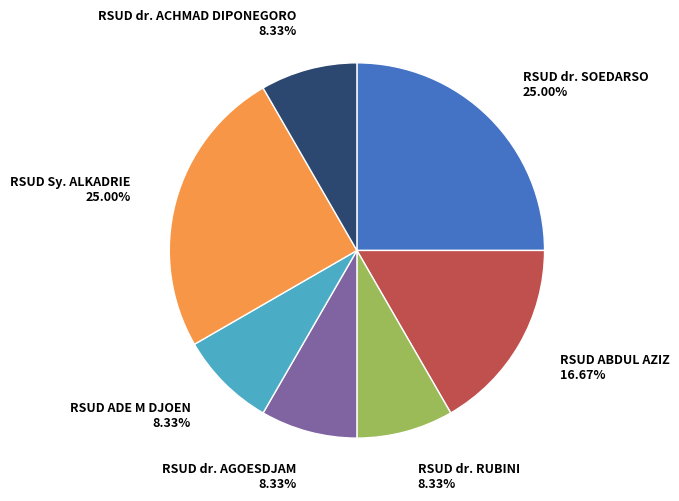

Is there a majority slice in this chart?

No